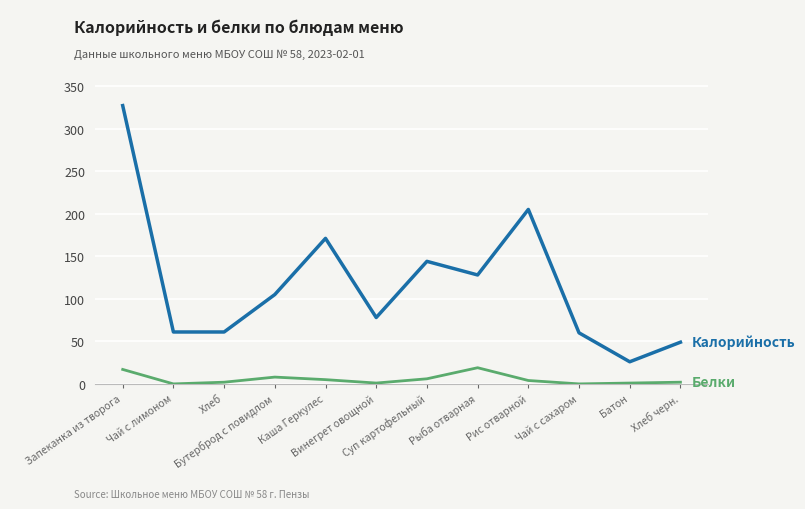

What is the maximum value shown in the chart?

327